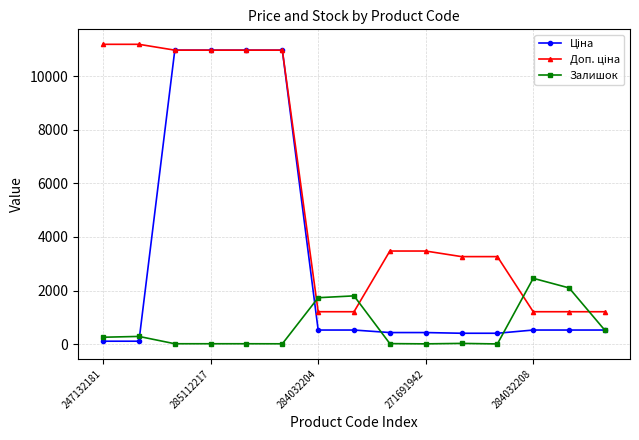

What is the greatest value displayed?

11182.0